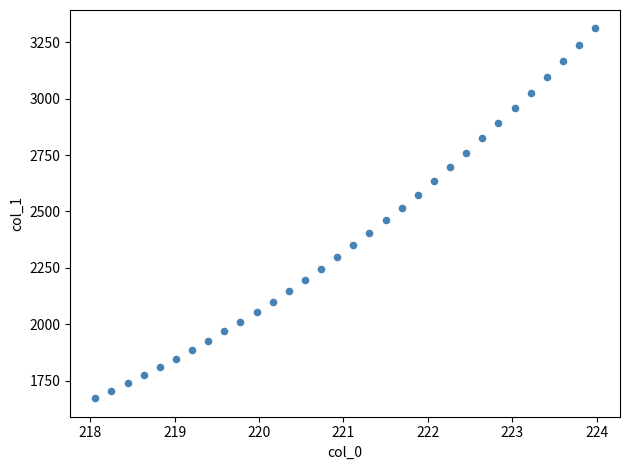

What is the range of X values (max minus min)?

5.9